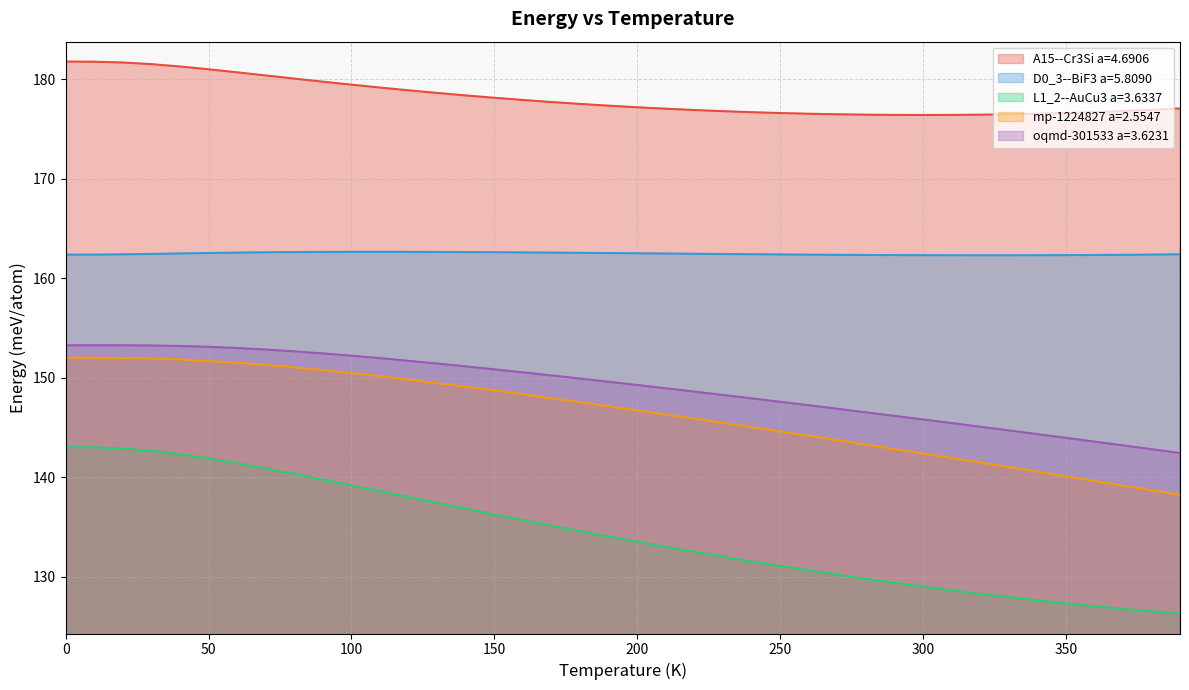

Rank the categories by L1_2--AuCu3 a=3.6337 value from highest to lowest.

0.0, 10.0, 20.0, 30.0, 40.0, 50.0, 60.0, 70.0, 80.0, 90.0, 100.0, 110.0, 120.0, 130.0, 140.0, 150.0, 160.0, 170.0, 180.0, 190.0, 200.0, 210.0, 220.0, 230.0, 240.0, 250.0, 260.0, 270.0, 280.0, 290.0, 300.0, 310.0, 320.0, 330.0, 340.0, 350.0, 360.0, 370.0, 380.0, 390.0